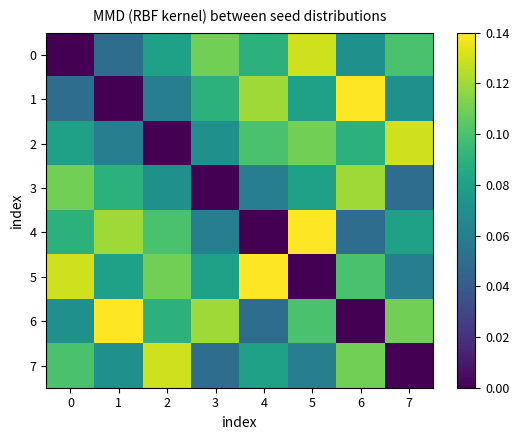

Which series has the largest total across all categories?

5